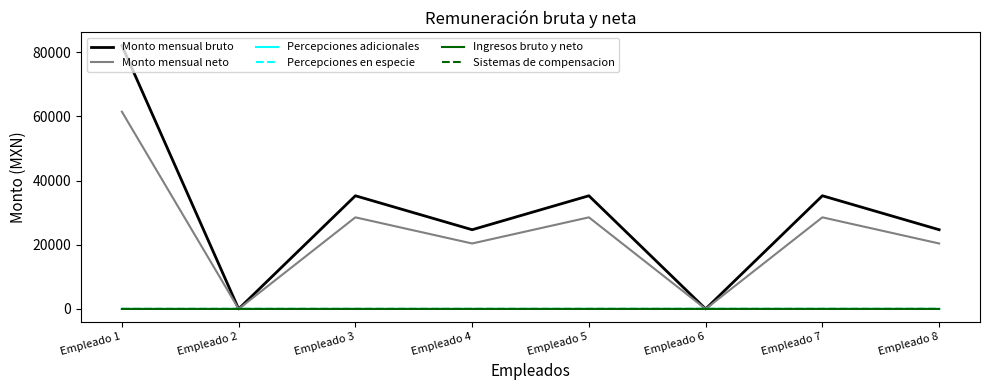

Does the chart display data point markers on the line(s)?

No